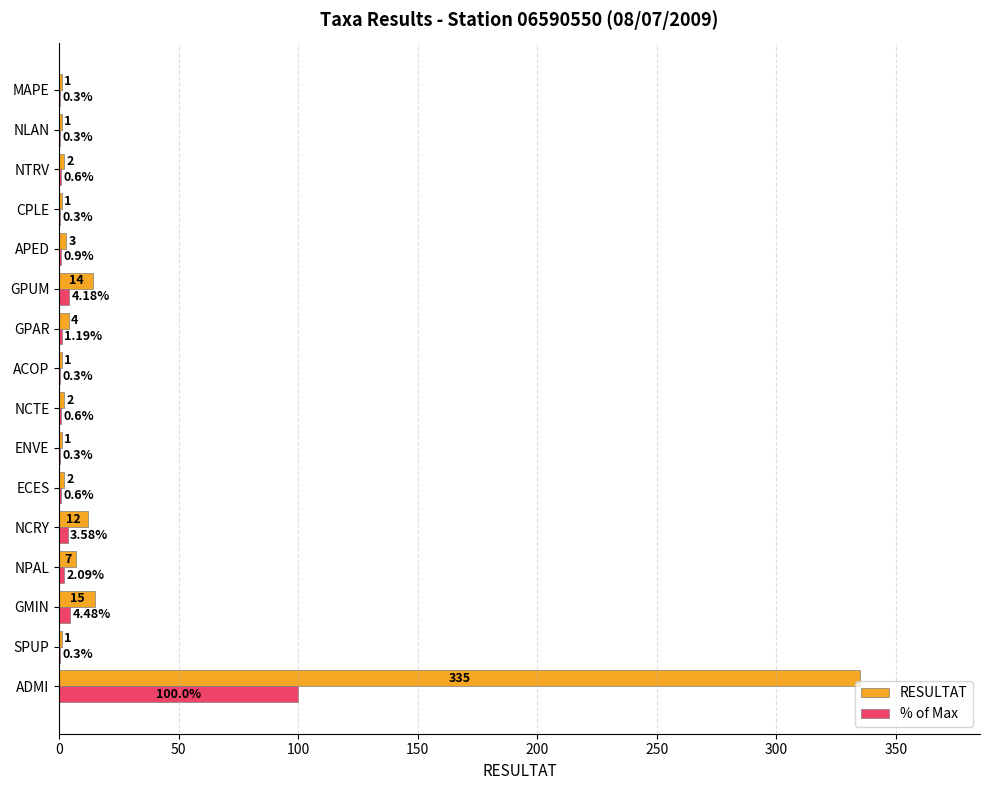

At which label does RESULTAT reach its peak?

ADMI